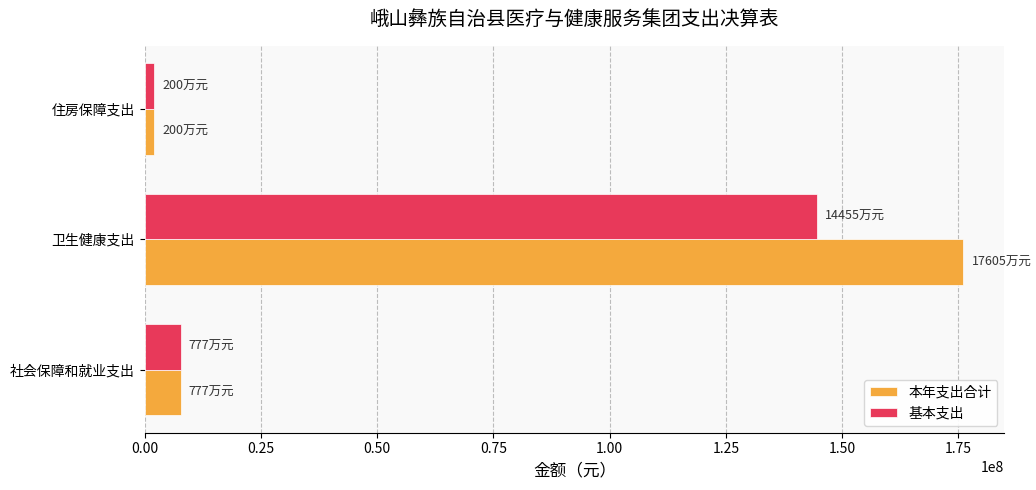

Rank the categories by 本年支出合计 value from lowest to highest.

住房保障支出, 社会保障和就业支出, 卫生健康支出